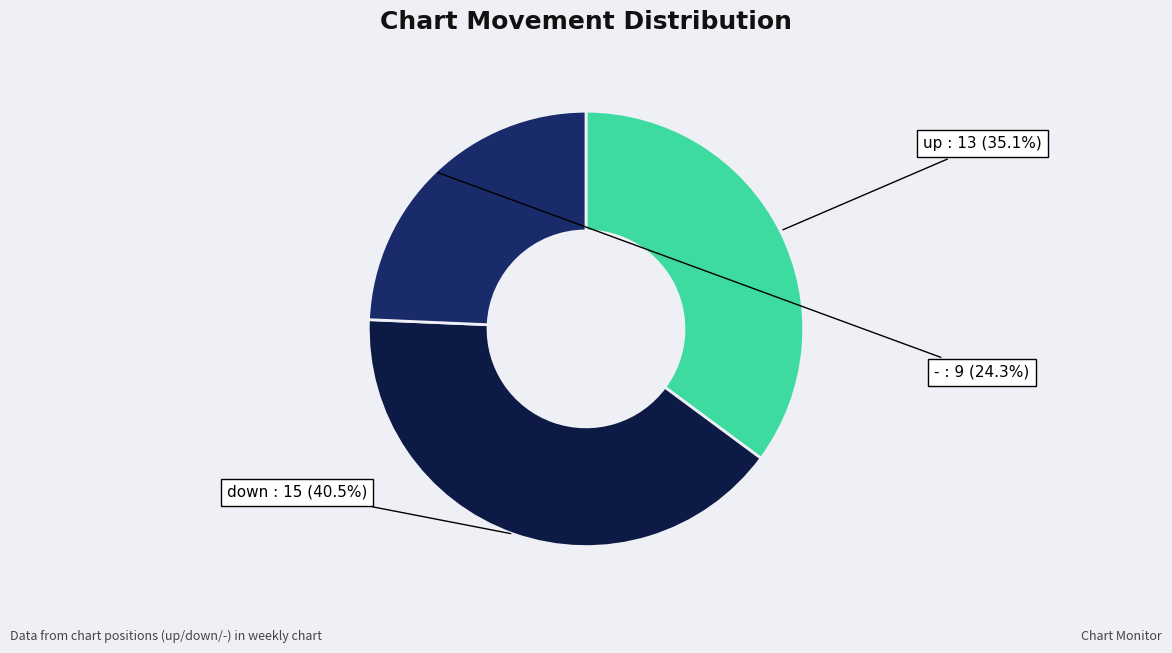

Does up account for over 50% of the chart?

No